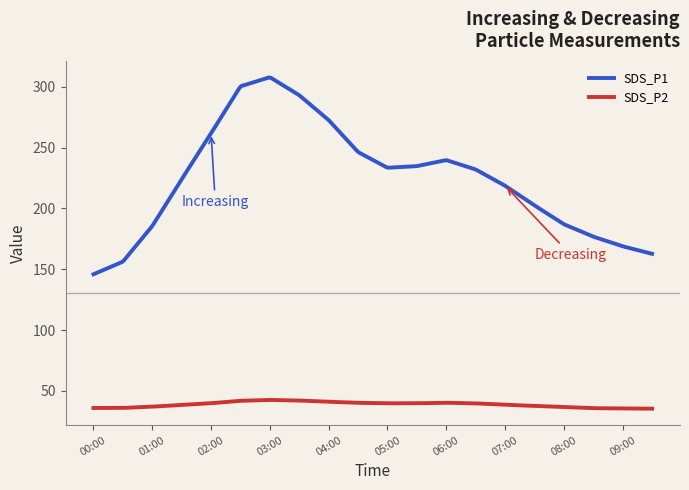

What is the difference between the maximum and second lowest values in the SDS_P1 series?

161.1